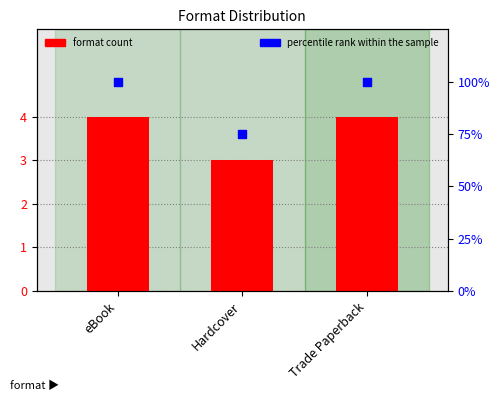

At how many categories does at least one series exceed 91?

2